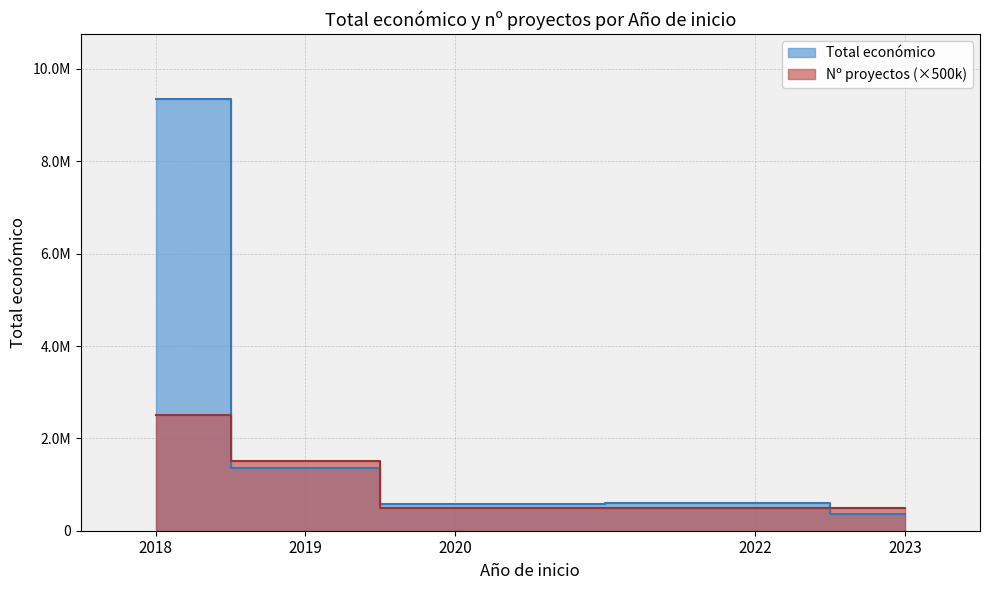

True or false: Año de inicio and Total económico intersect in this chart.

False